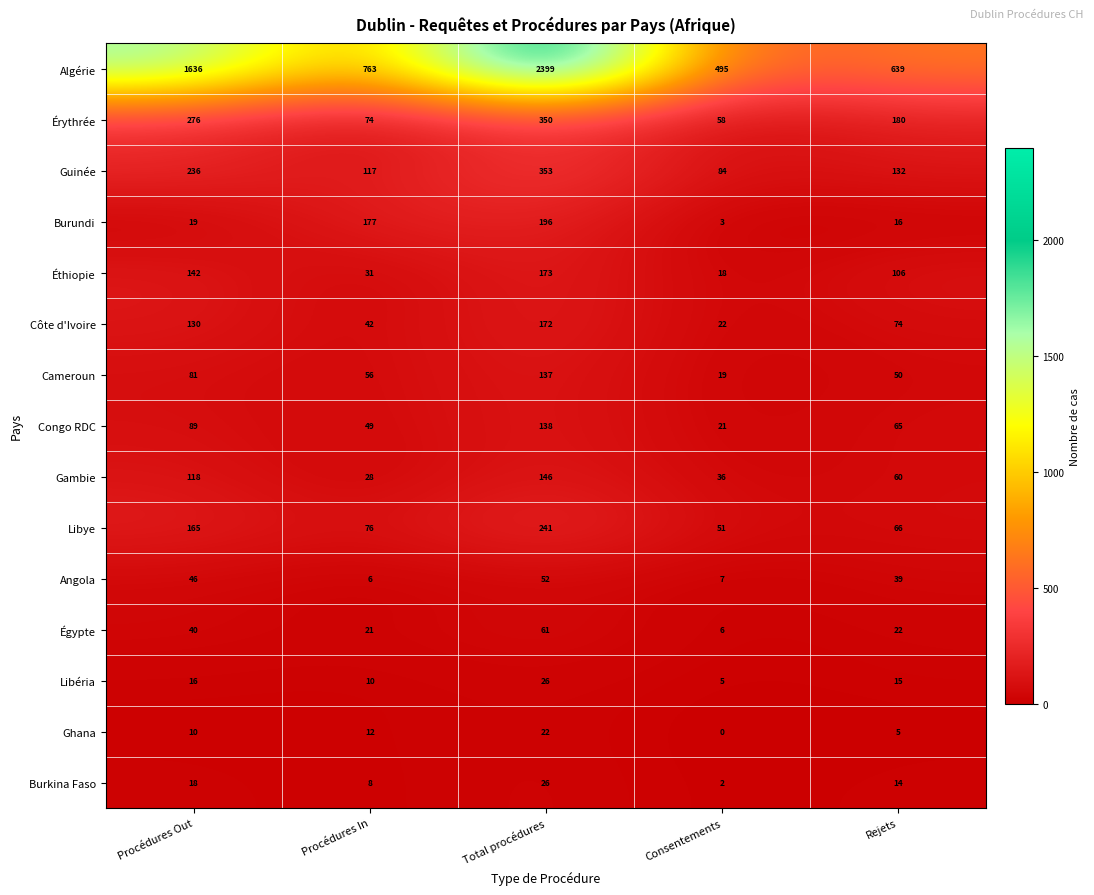

Which series has the widest spread of values?

Algérie